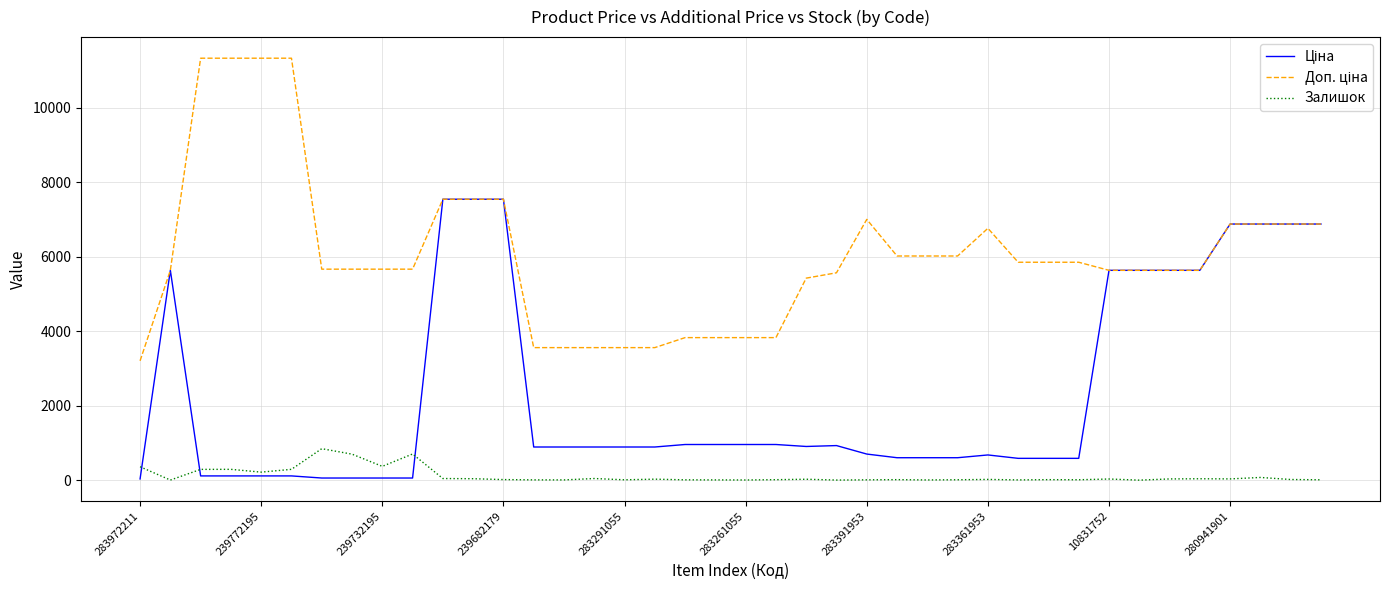

Reading right to left, extract all data points from this chart.

Ціна: 6879.5	6879.5	6879.5	6879.5	5636.0	5636.0	5636.0	5636.0	585.3	585.3	585.3	676.4	602.1	602.1	602.1	700.4	928.3	904.3	957.1	957.1	957.1	957.1	889.9	889.9	889.9	889.9	889.9	7545.9	7545.9	7545.9	56.7	56.7	56.7	56.7	113.3	113.3	113.3	113.3	5636.0	32.0
Доп. ціна: 6879.5	6879.5	6879.5	6879.5	5636.0	5636.0	5636.0	5636.0	5852.9	5852.9	5852.9	6764.4	6020.8	6020.8	6020.8	7004.3	5569.9	5425.9	3828.4	3828.4	3828.4	3828.4	3559.7	3559.7	3559.7	3559.7	3559.7	7545.9	7545.9	7545.9	5667.0	5667.0	5667.0	5667.0	11334.0	11334.0	11334.0	11334.0	5636.0	3205.0
Залишок: 9.0	17.0	72.0	33.0	37.0	32.0	0.0	30.0	10.0	13.0	6.0	19.0	10.0	5.0	13.0	8.0	2.0	24.0	12.0	4.0	6.0	8.0	26.0	9.0	43.0	6.0	7.0	15.0	38.0	43.0	702.0	370.0	698.0	845.0	290.0	215.0	290.0	289.0	2.0	360.0